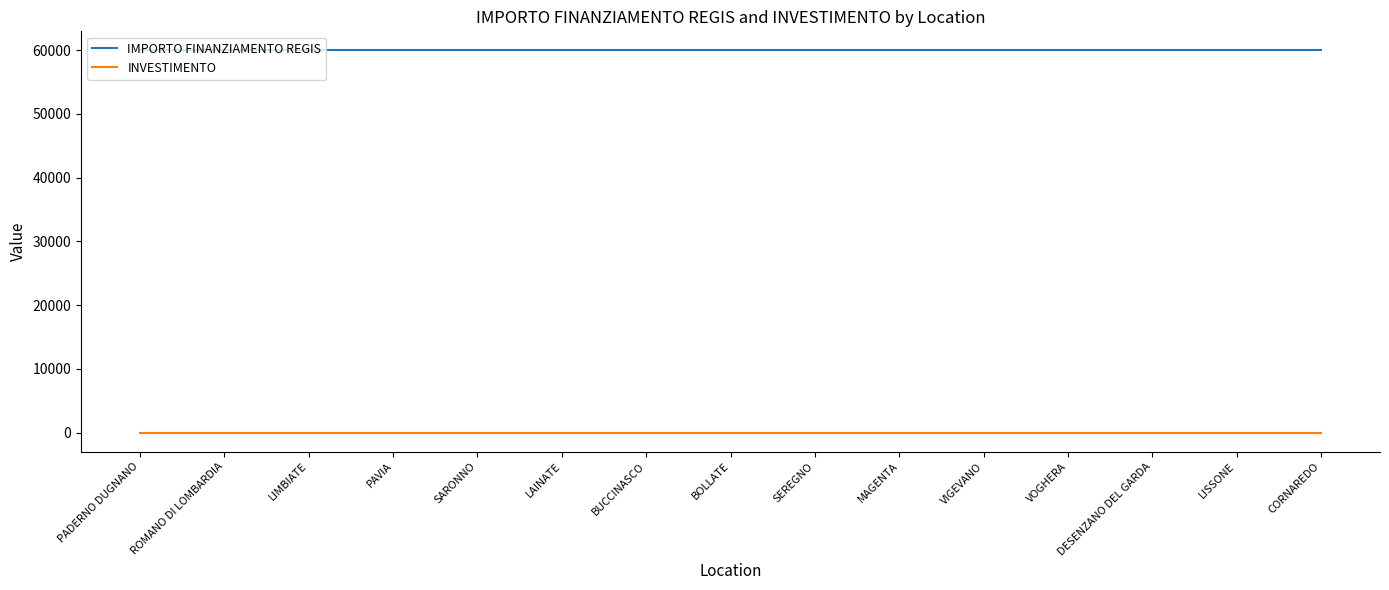

Reading left to right, transcribe all the data shown in this chart.

IMPORTO FINANZIAMENTO REGIS: 59966.0	59966.0	59966.0	59966.0	59966.0	59966.0	59966.0	59966.0	59966.0	59966.0	59966.0	59966.0	59966.0	59966.0	59966.0
INVESTIMENTO: 1.4	1.4	1.4	1.4	1.4	1.4	1.4	1.4	1.4	1.4	1.4	1.4	1.4	1.4	1.4